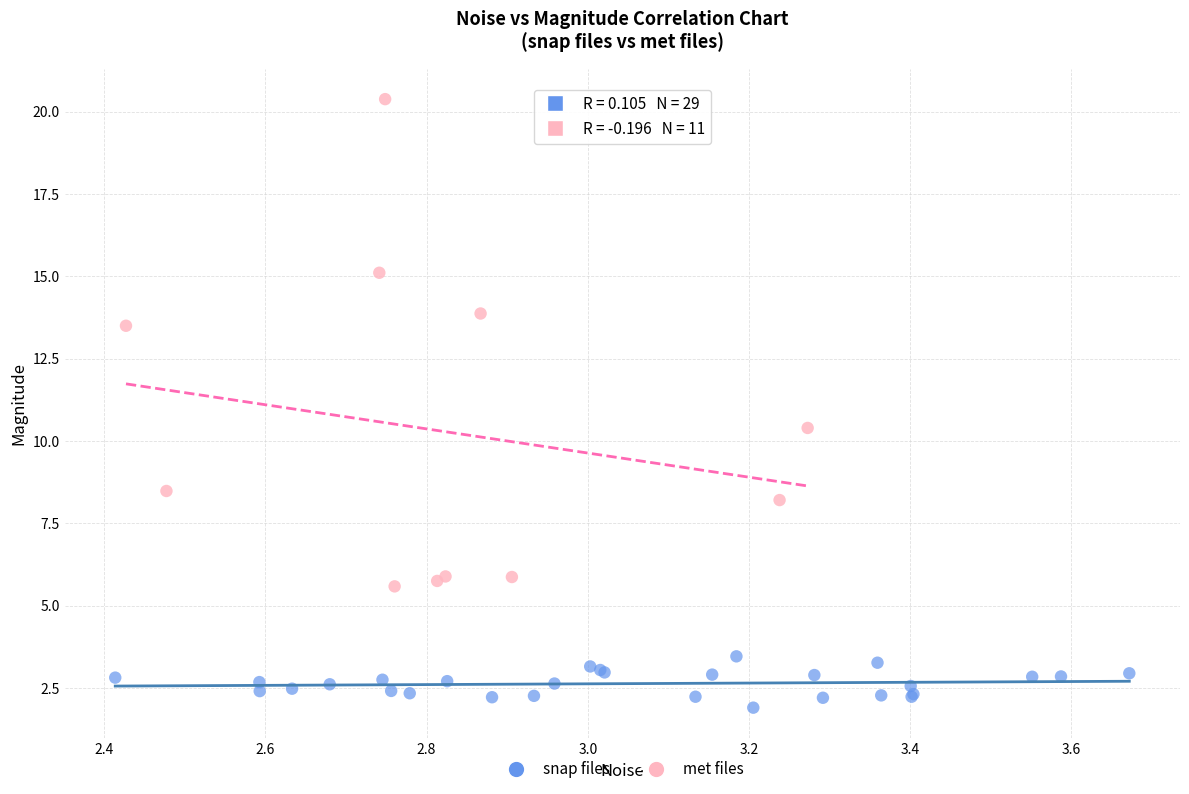

Which series reaches the minimum Y coordinate?

snap files